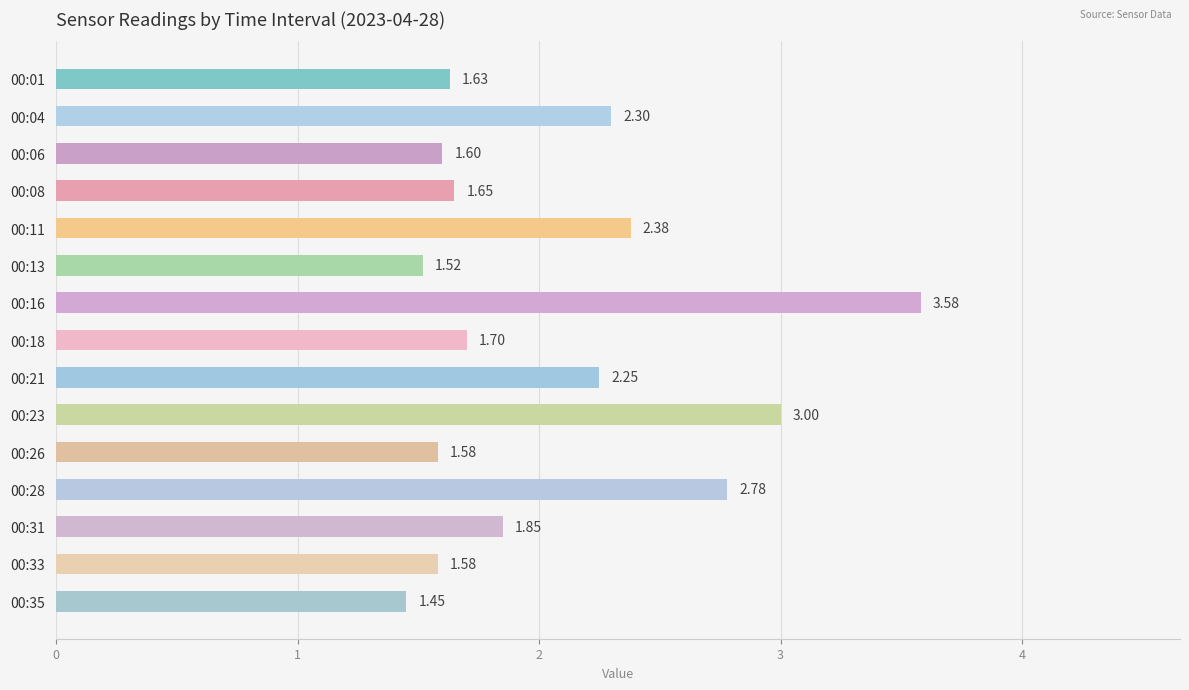

Between 00:16 and 00:33, which is larger?

00:16